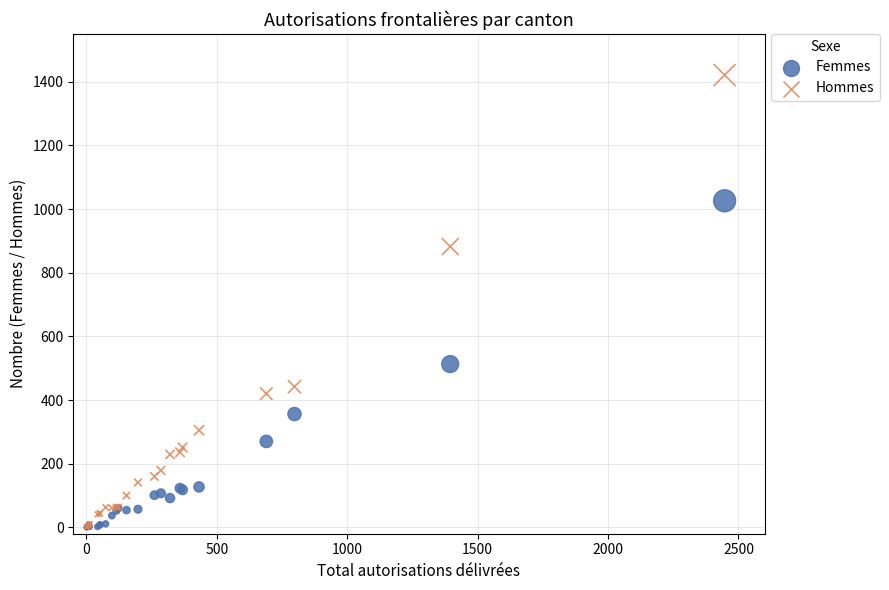

In the Hommes series, what Y value is closest to 711?

882